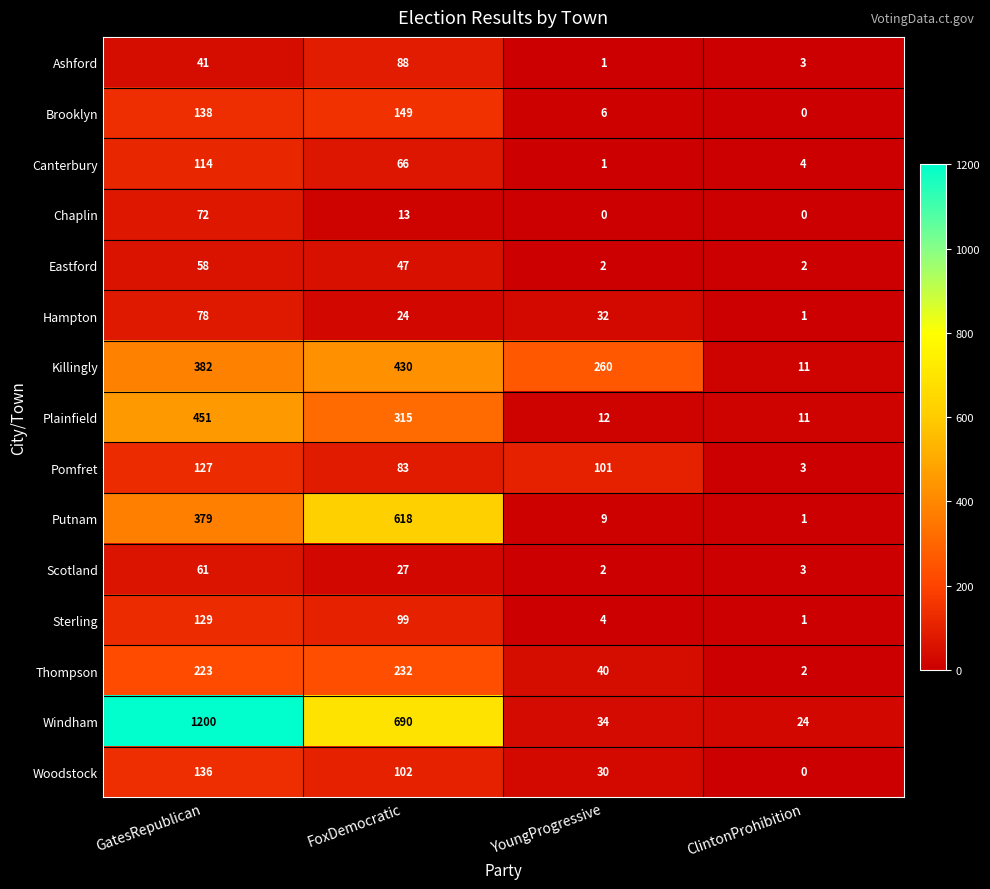

At which category is the sum across all series the highest?

GatesRepublican